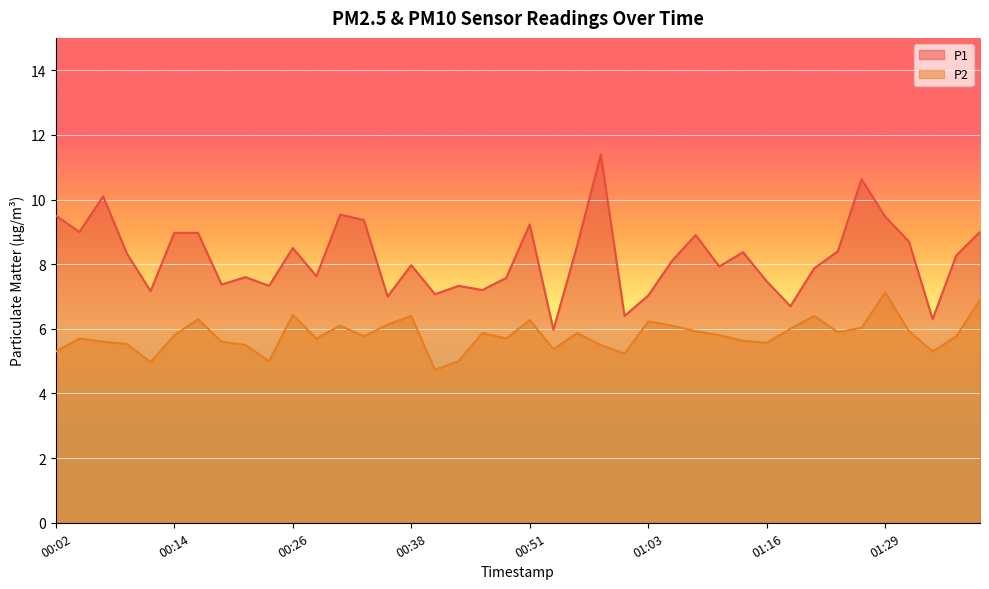

What is the sum of all P2 values?

232.0